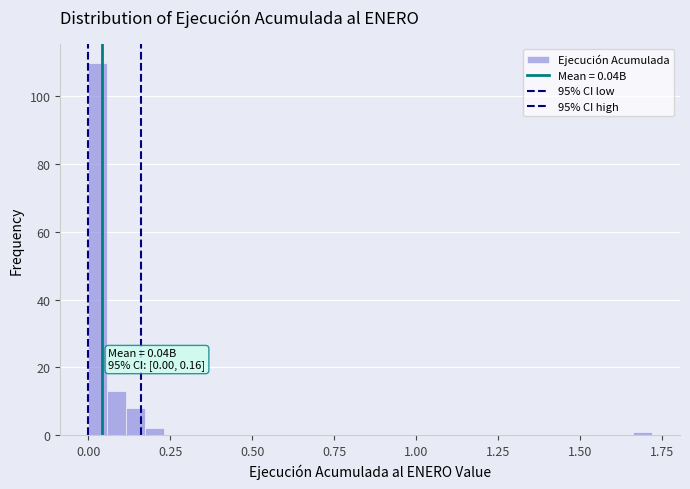

Around what value on the x-axis is the tallest bar? Give the approximate position of its centre, as read against the axis.

0.05